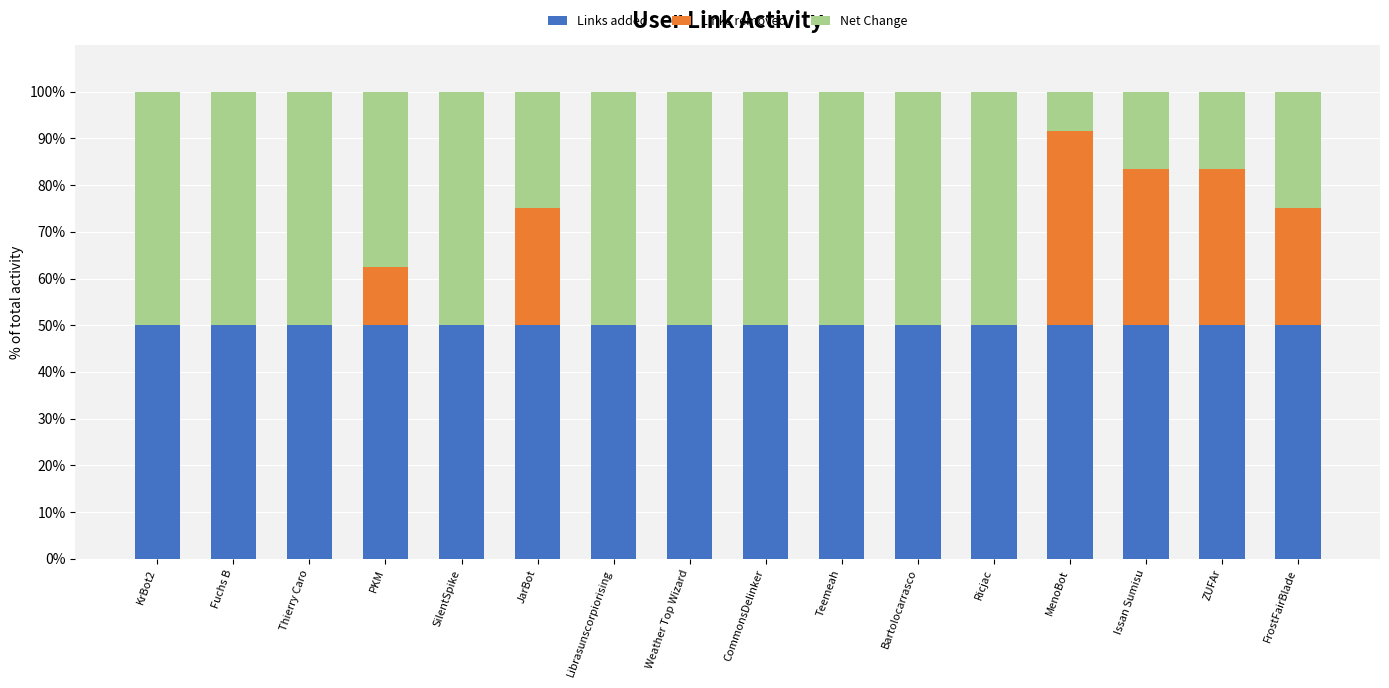

The Links added series shows 50.0 at Bartolocarrasco. True or false?

True